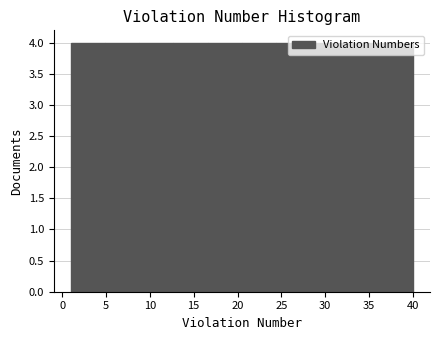

Reading left to right, transcribe this chart: for each bar, give the range it covers on the x-axis and its height. Neither the bar edges nor the heights are printed on the chart, so give them approximately, as read against the axes.

1.0 to 4.9: 4
4.9 to 8.8: 4
8.8 to 12.7: 4
12.7 to 16.6: 4
16.6 to 20.5: 4
20.5 to 24.4: 4
24.4 to 28.3: 4
28.3 to 32.2: 4
32.2 to 36.1: 4
36.1 to 40.0: 4